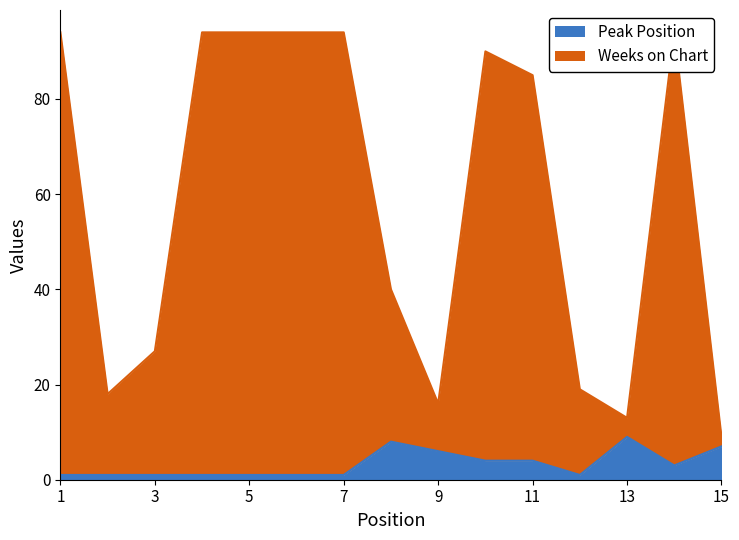

What value does the Peak Position series have at 13?

9